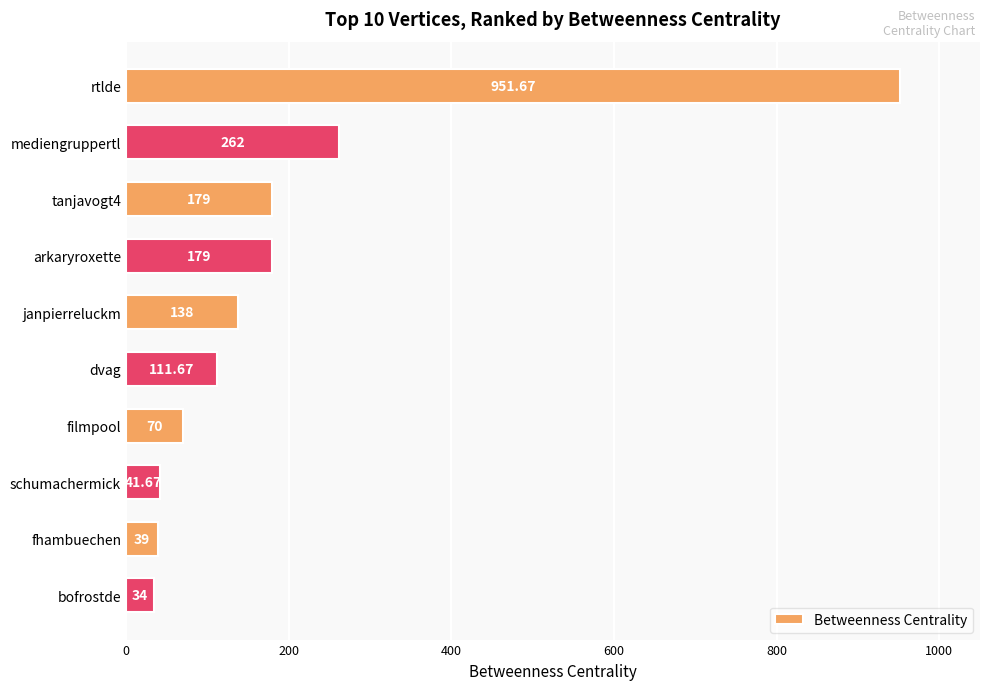

Count the number of data series in this chart.

1